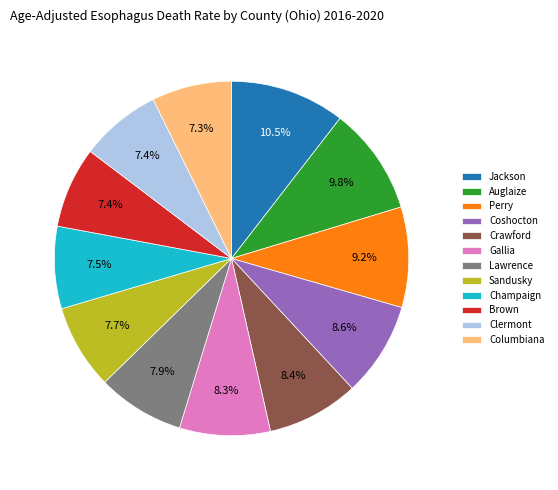

What portion of the pie excludes Crawford?

91.6%